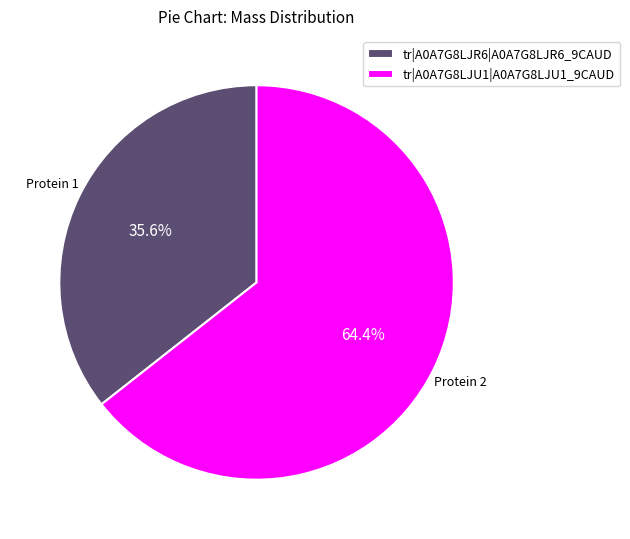

Is tr|A0A7G8LJR6|A0A7G8LJR6_9CAUD the majority of the pie?

No